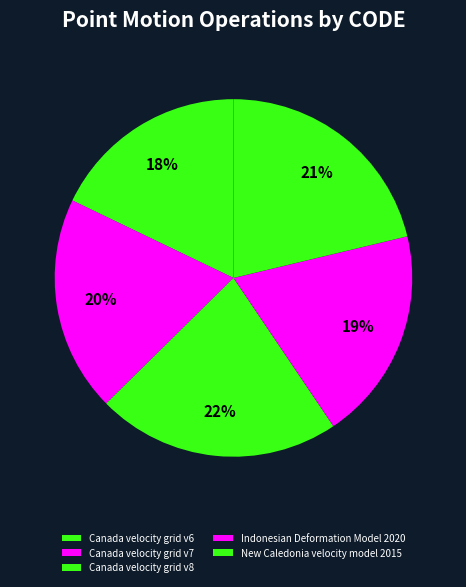

Which slice is the smallest?

Canada velocity grid v6